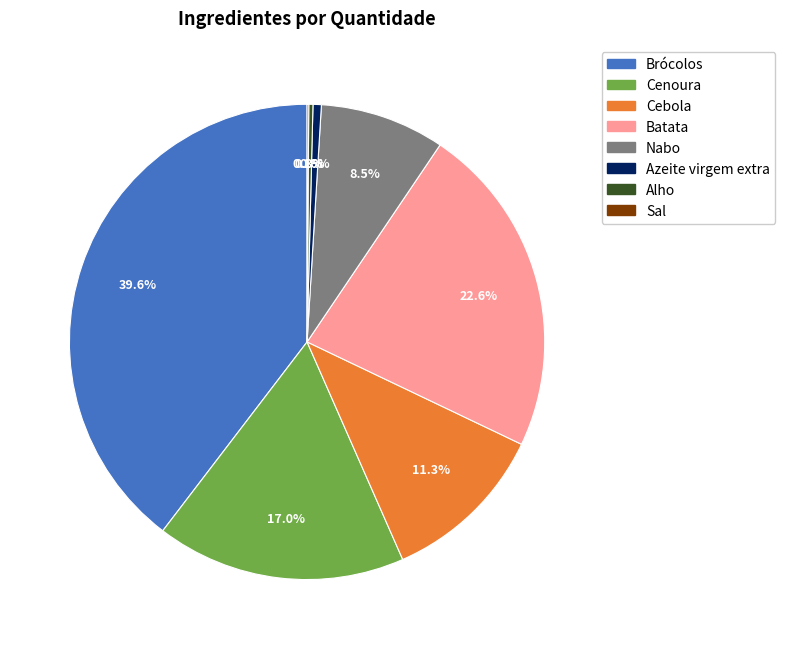

Which category has the biggest portion of the pie?

Brócolos